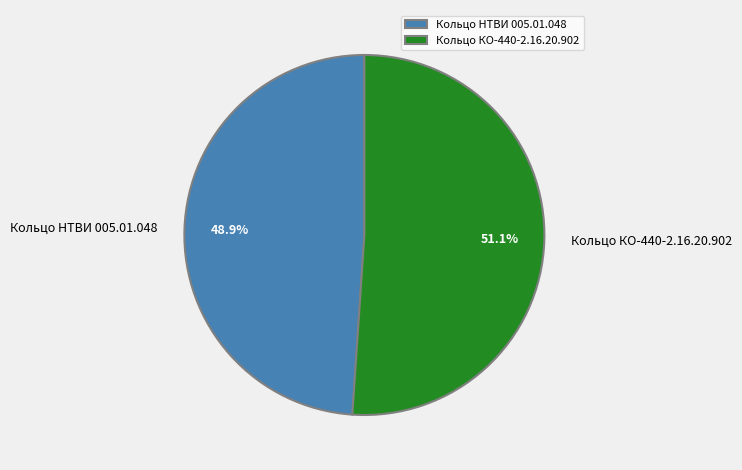

How much of the chart is everything except Кольцо КО-440-2.16.20.902?

48.9%